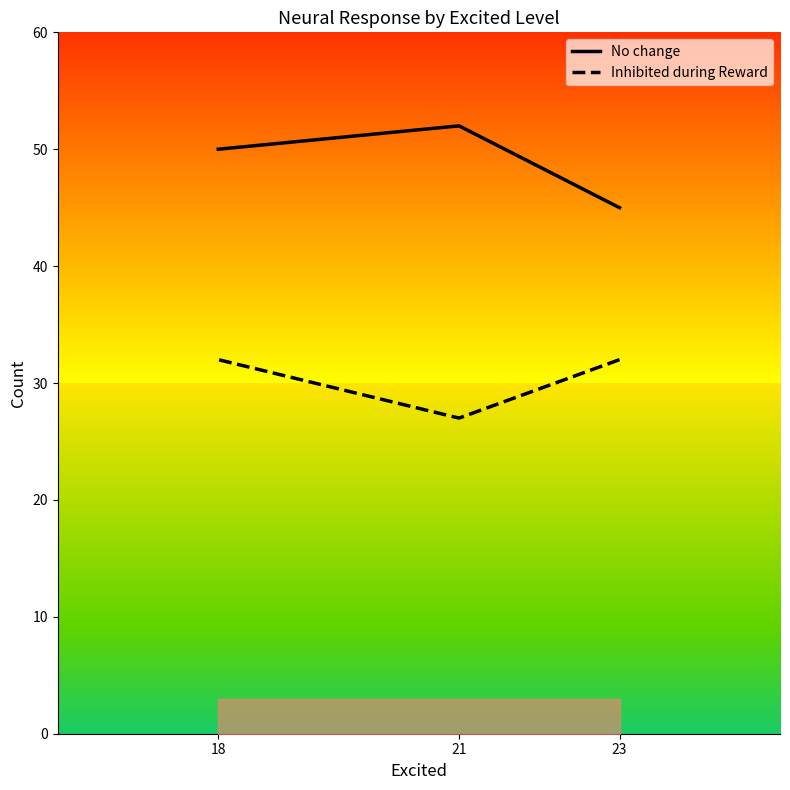

Where is No change nearest to the value 48?

18